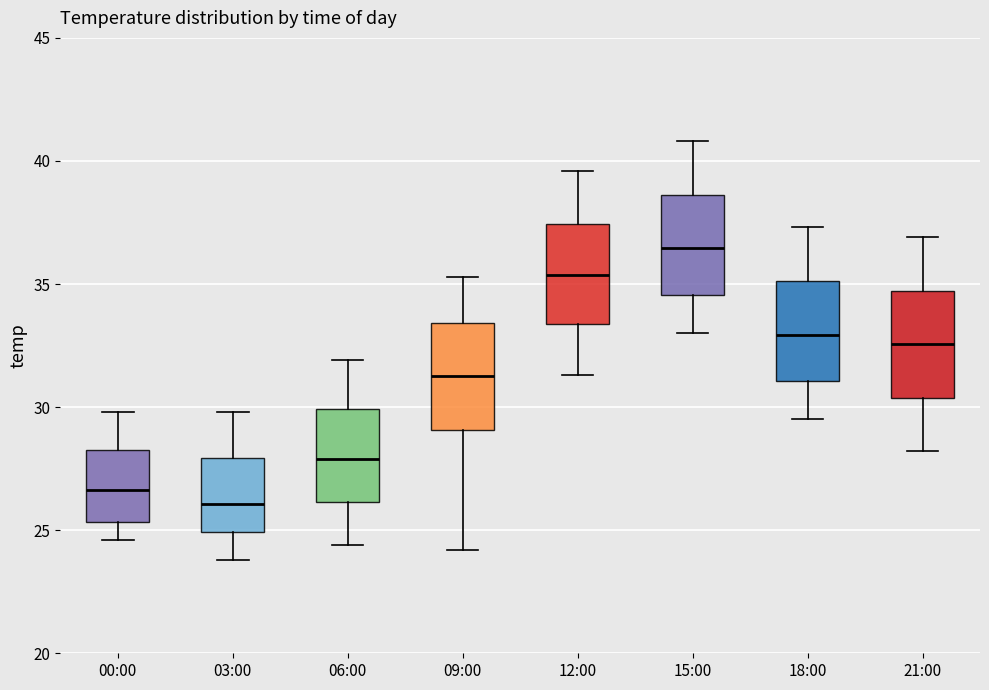

Where is the lower edge of the box for 12:00 on the y-axis? The values are not printed on the chart, so give them approximately, as read against the axis.

33.5